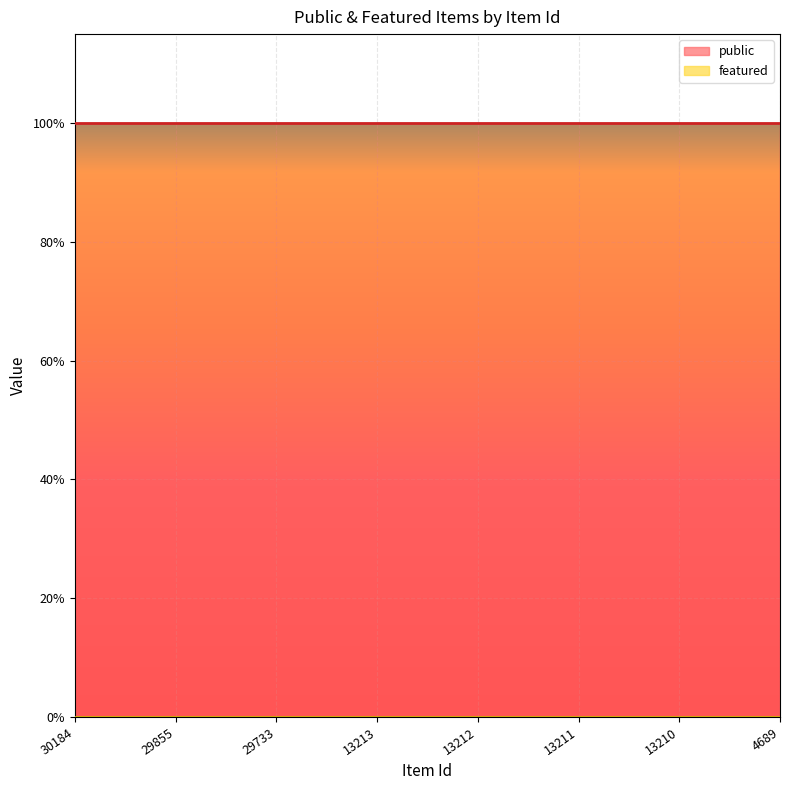

Does the chart display data point markers on the line(s)?

No